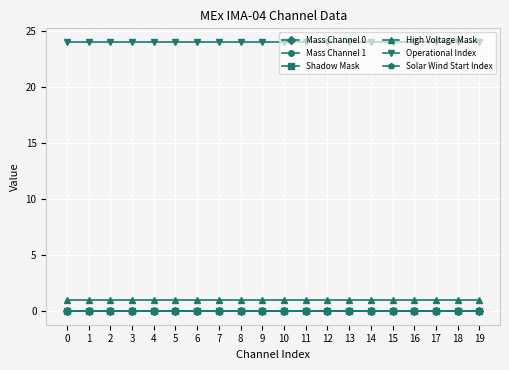

Is this an area chart (filled region under the line)?

No